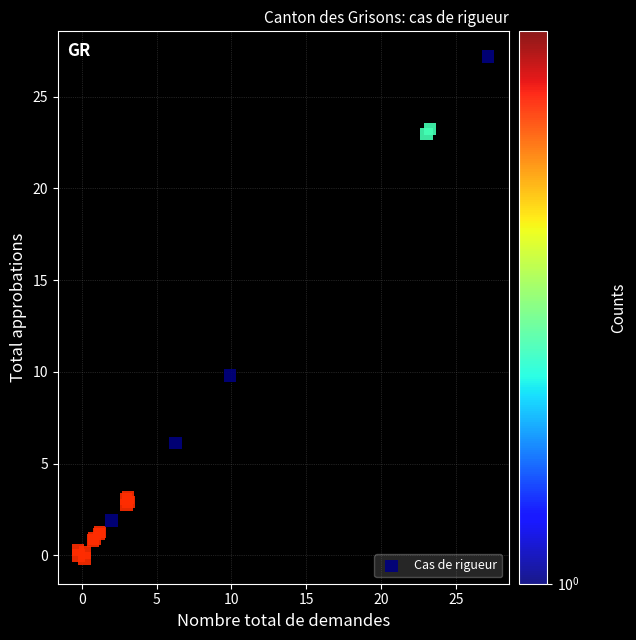

What Y value in the scatter plot is closest to 13?

9.8